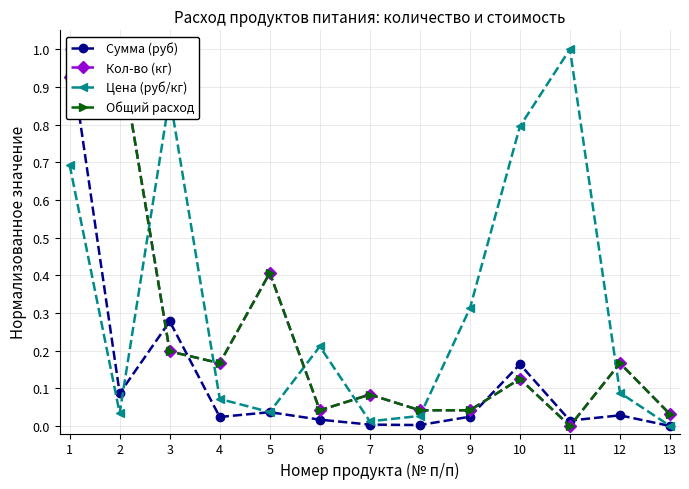

Reading right to left, list all the values displayed in this chart.

Сумма (руб): 13=0.0	12=0.0	11=0.0	10=0.2	9=0.0	8=0.0	7=0.0	6=0.0	5=0.0	4=0.0	3=0.3	2=0.1	1=1.0
Кол-во (кг): 13=0.0	12=0.2	11=0.0	10=0.1	9=0.0	8=0.0	7=0.1	6=0.0	5=0.4	4=0.2	3=0.2	2=1.0	1=0.9
Цена (руб/кг): 13=0.0	12=0.1	11=1.0	10=0.8	9=0.3	8=0.0	7=0.0	6=0.2	5=0.0	4=0.1	3=0.9	2=0.0	1=0.7
Общий расход: 13=0.0	12=0.2	11=0.0	10=0.1	9=0.0	8=0.0	7=0.1	6=0.0	5=0.4	4=0.2	3=0.2	2=1.0	1=0.9